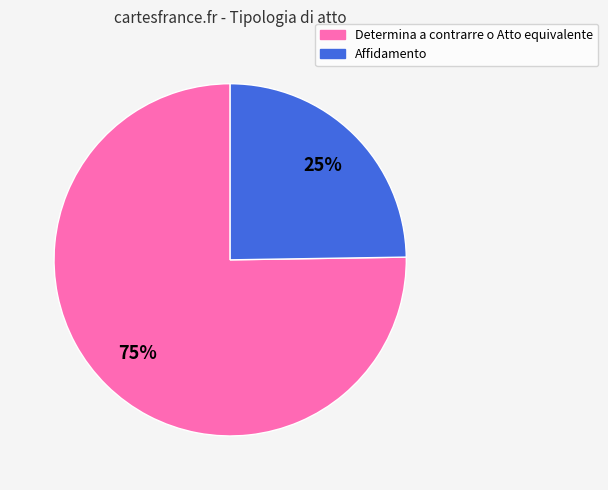

How many slices are in this pie chart?

2